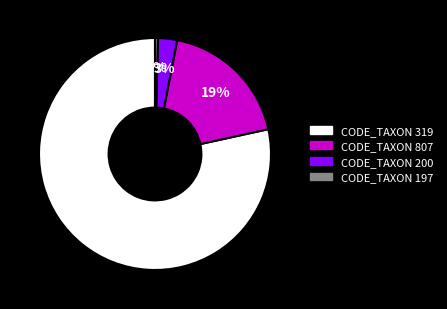

To the nearest percent, what is the average slice percentage?

25%